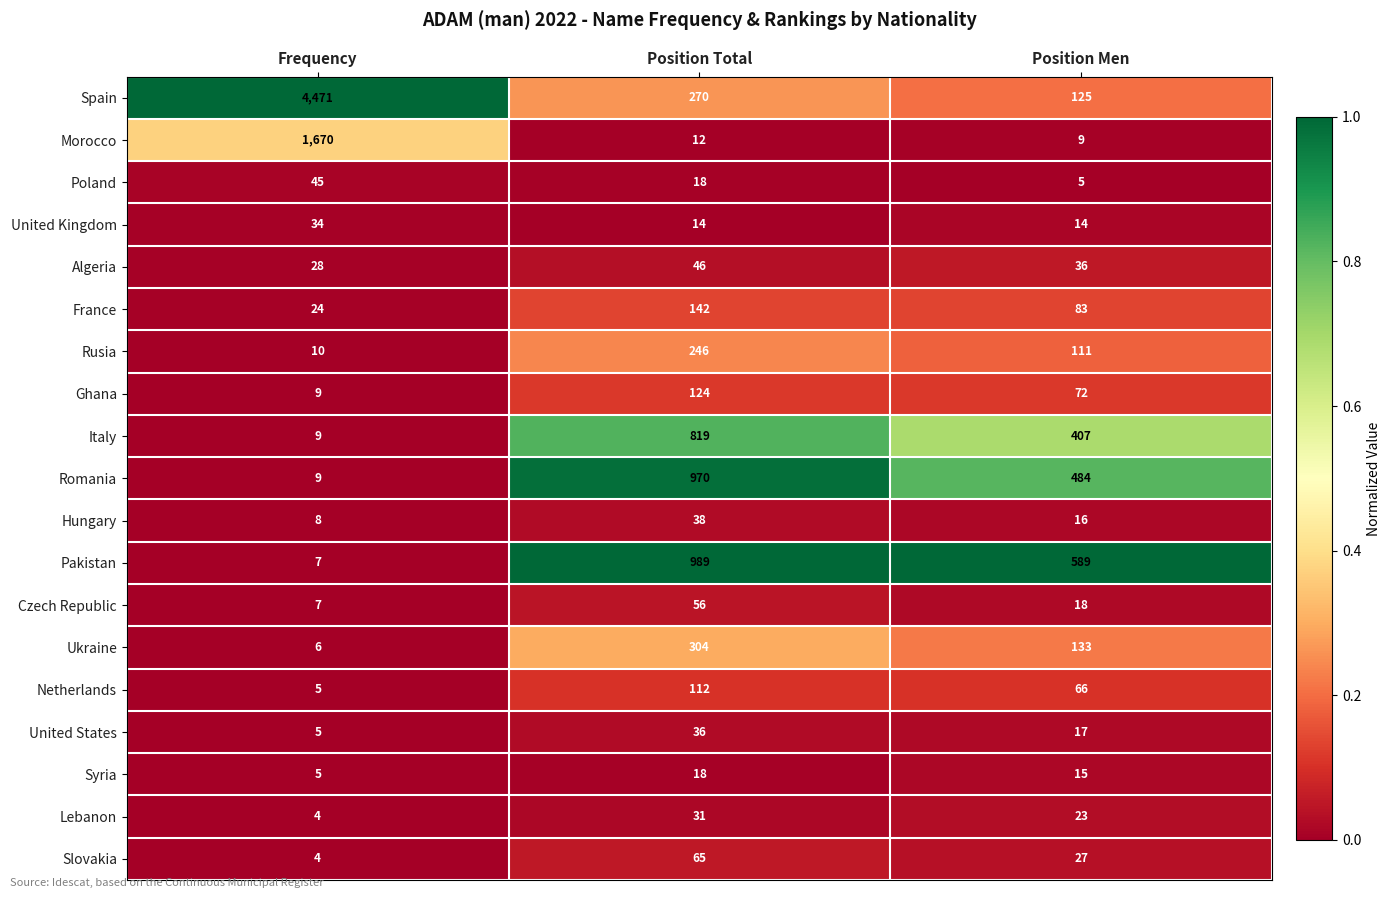

Which series changed the most between Position Total and Position Men?

Romania